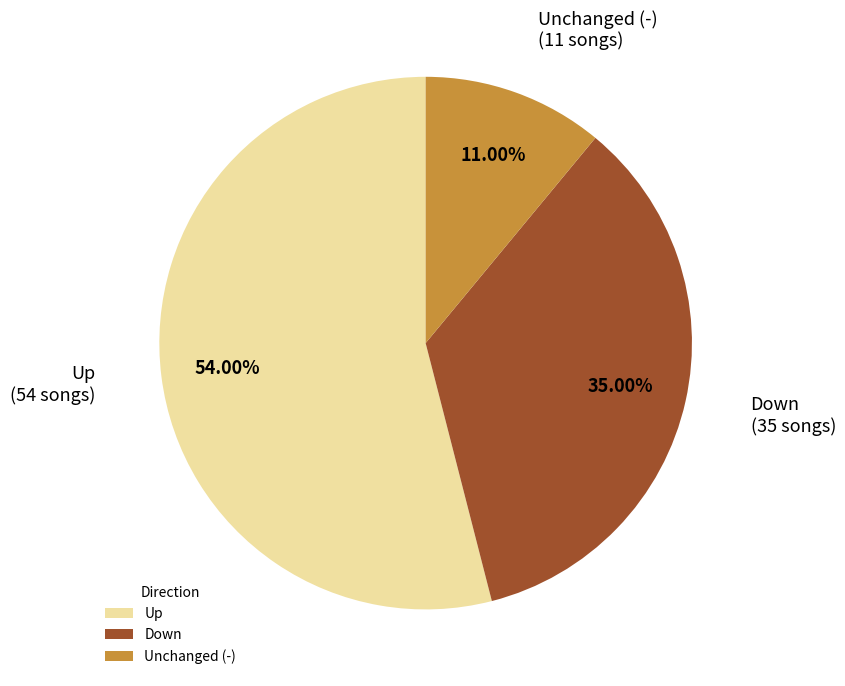

Is the sum of Unchanged (-) and Up greater than half?

Yes